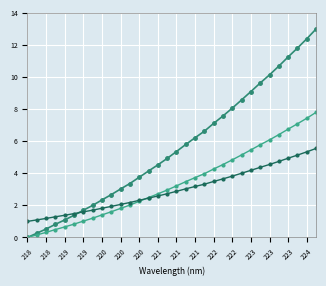

How many categories are shown in the chart?

32